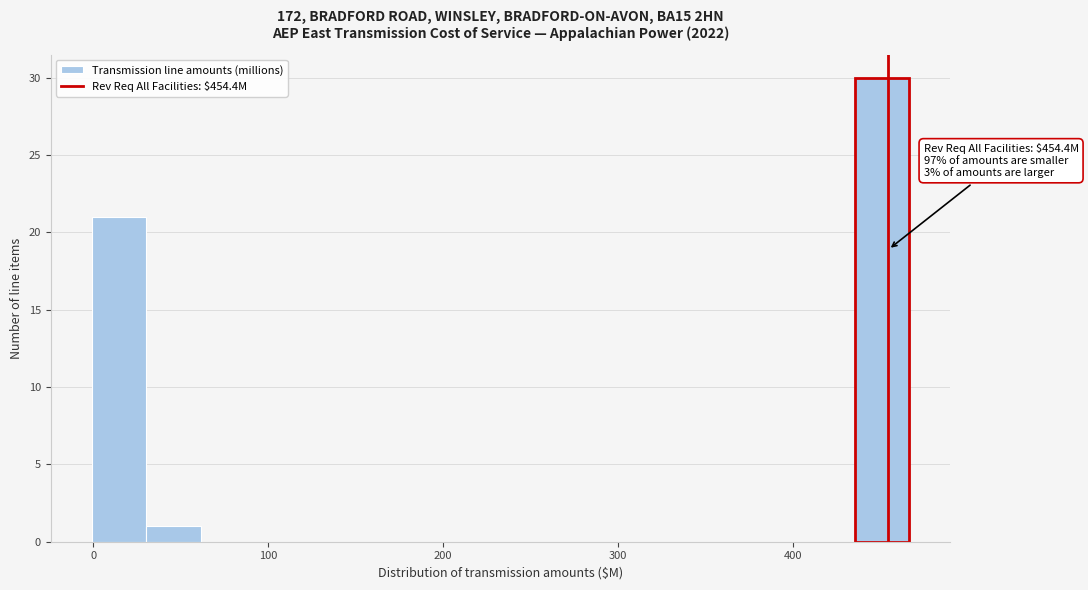

Read against the x-axis, roughly where is the centre of the tallest bar?

450